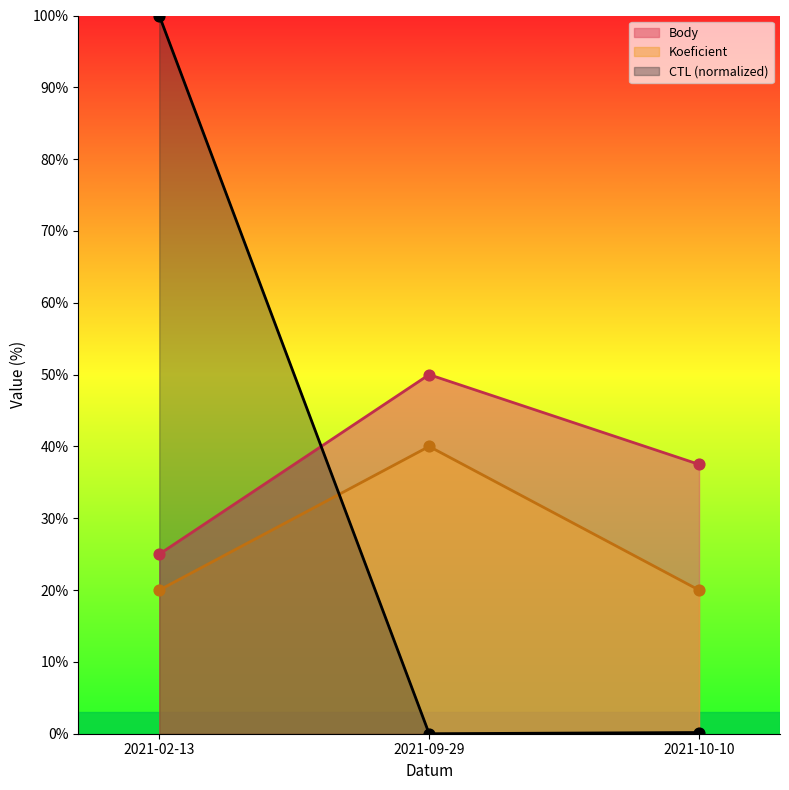

What is the total value across all series at 2021-09-29?

90.0